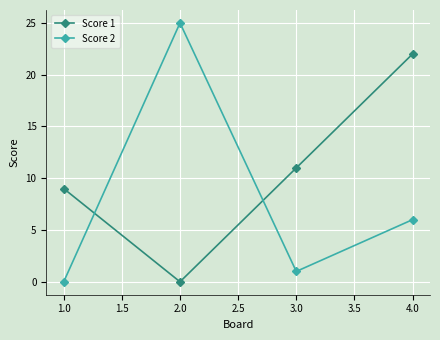

How many values in the Score 1 series are below 11?

2